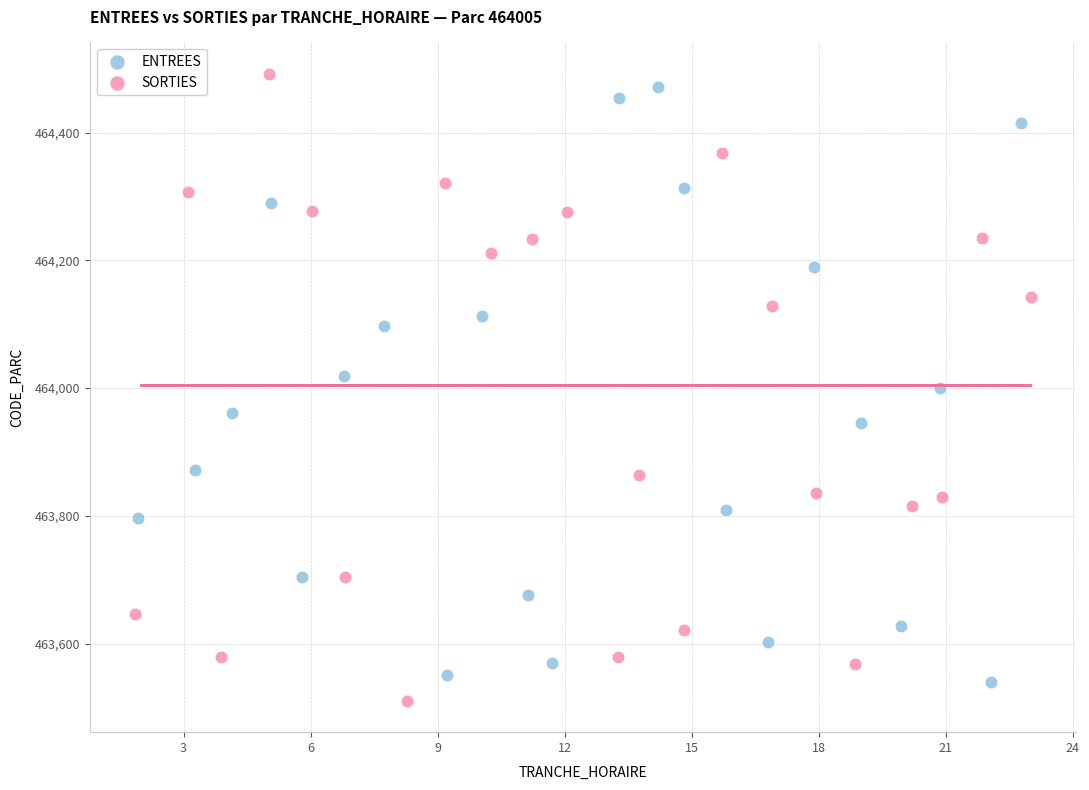

Which series has the widest spread of Y values?

SORTIES